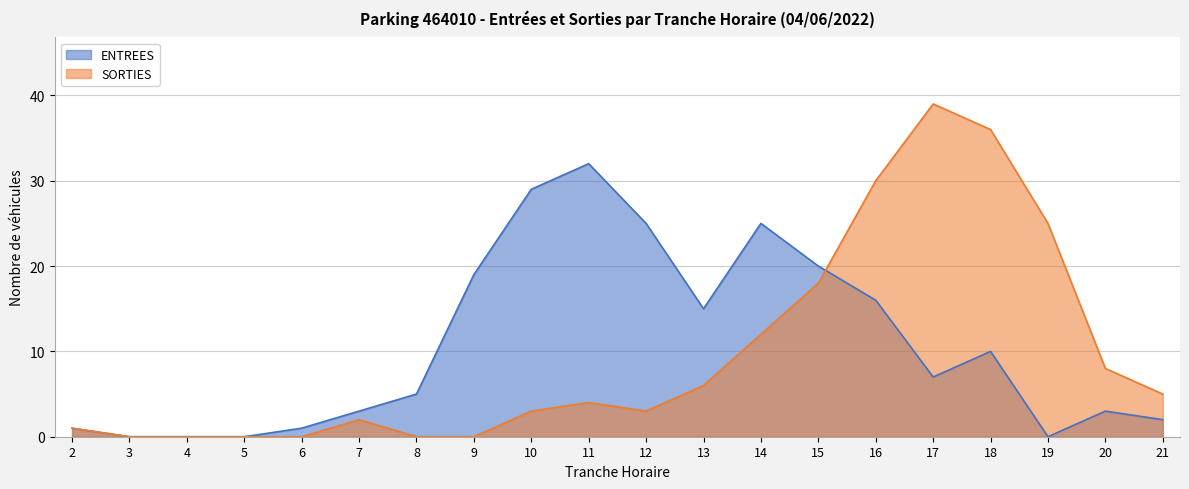

How many lines are shown in the chart?

2